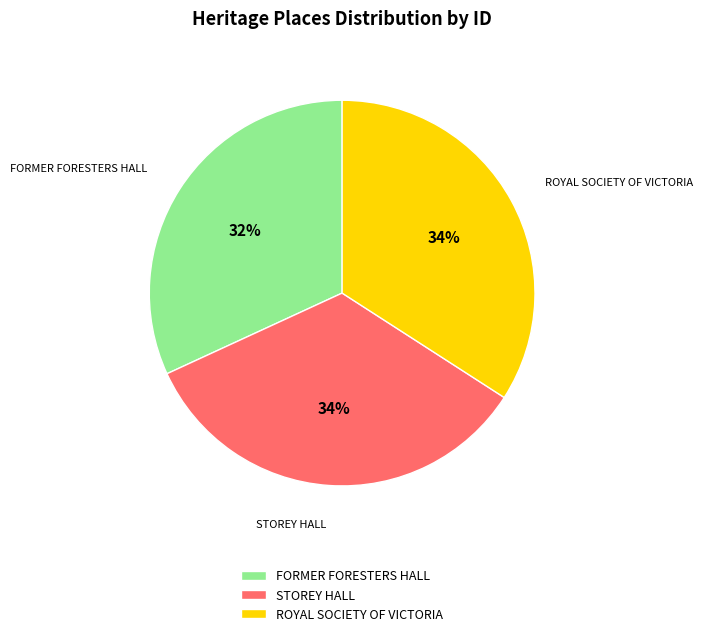

Do FORMER FORESTERS HALL and ROYAL SOCIETY OF VICTORIA together represent more than half of the pie?

Yes